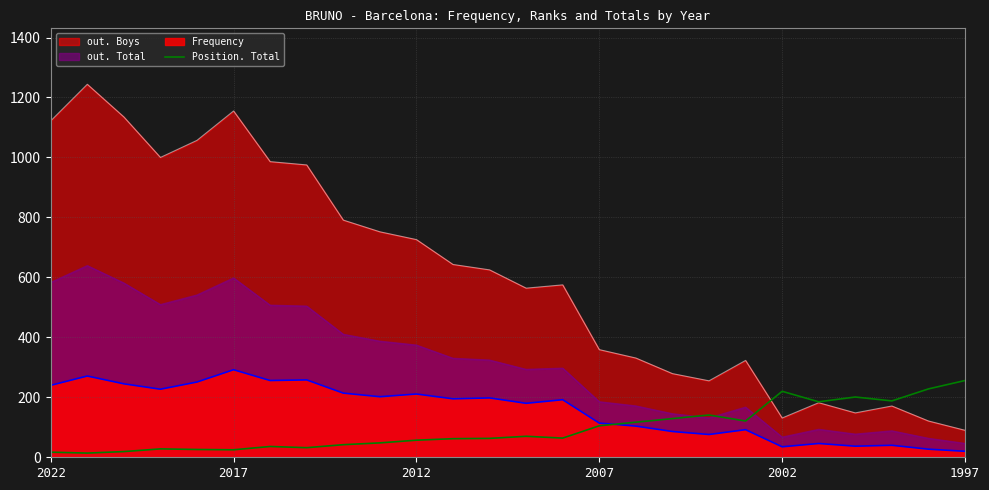

What is the sum of the values at 12 and 24?

291